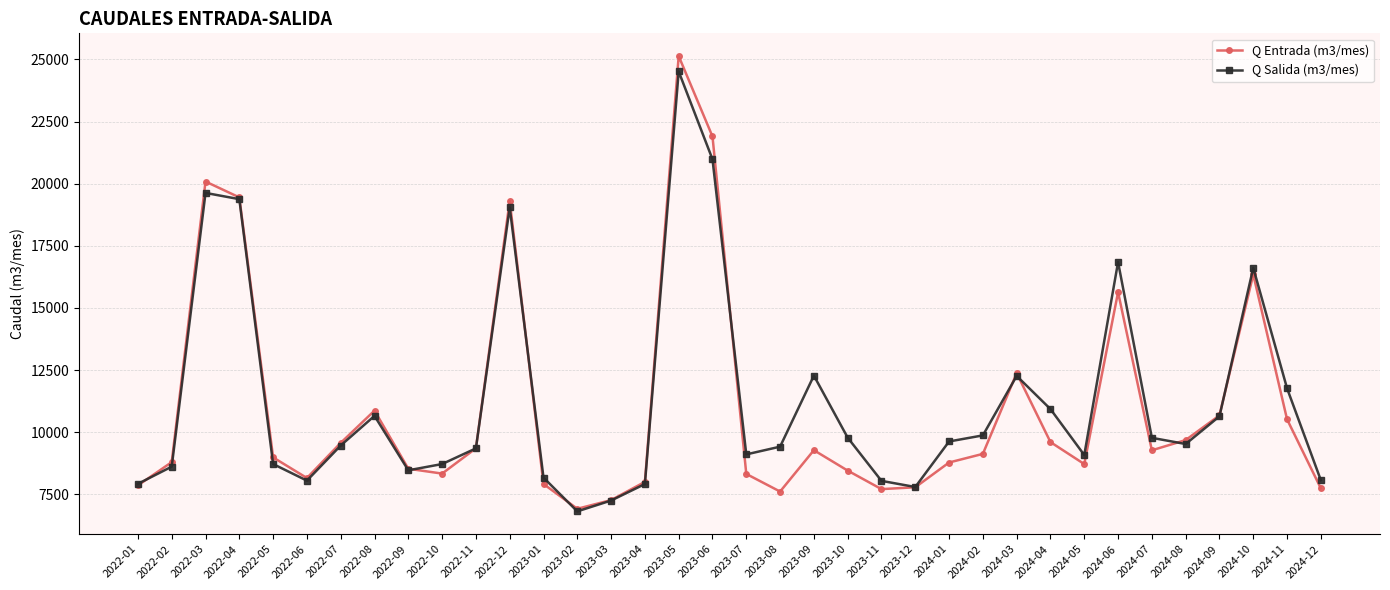

How many categories are shown in the chart?

36